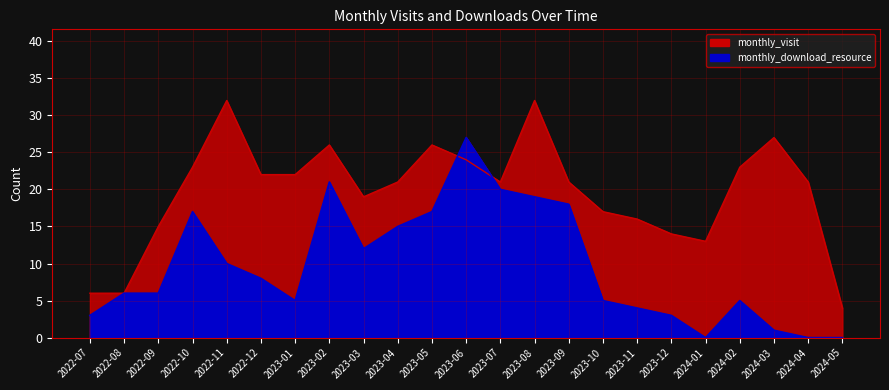

The value of monthly_download_resource at 2024-03 is 1. True or false?

True